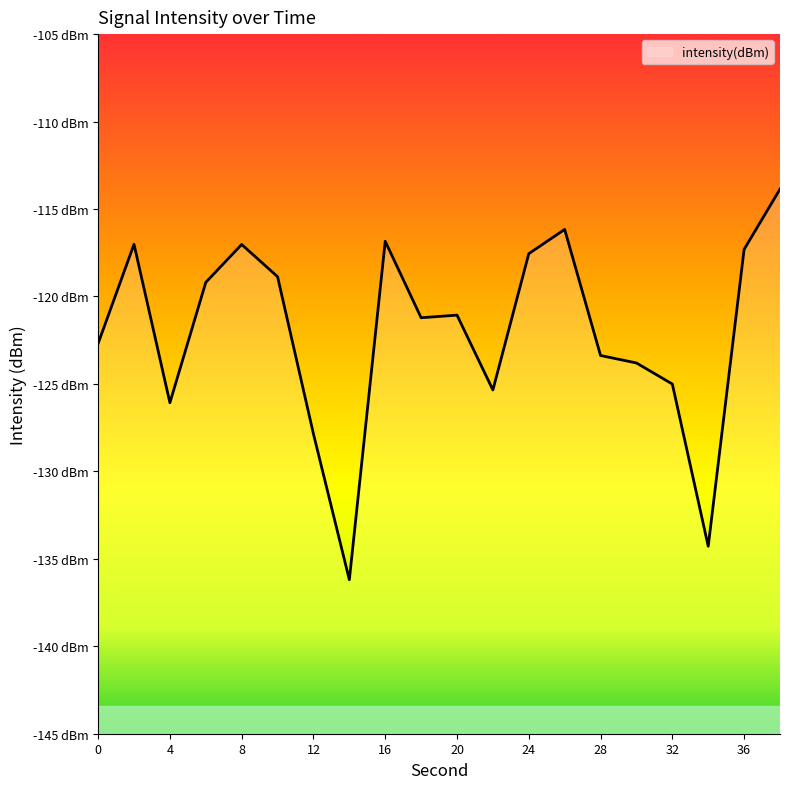

What is the value of the 13th point from the left?

-117.6